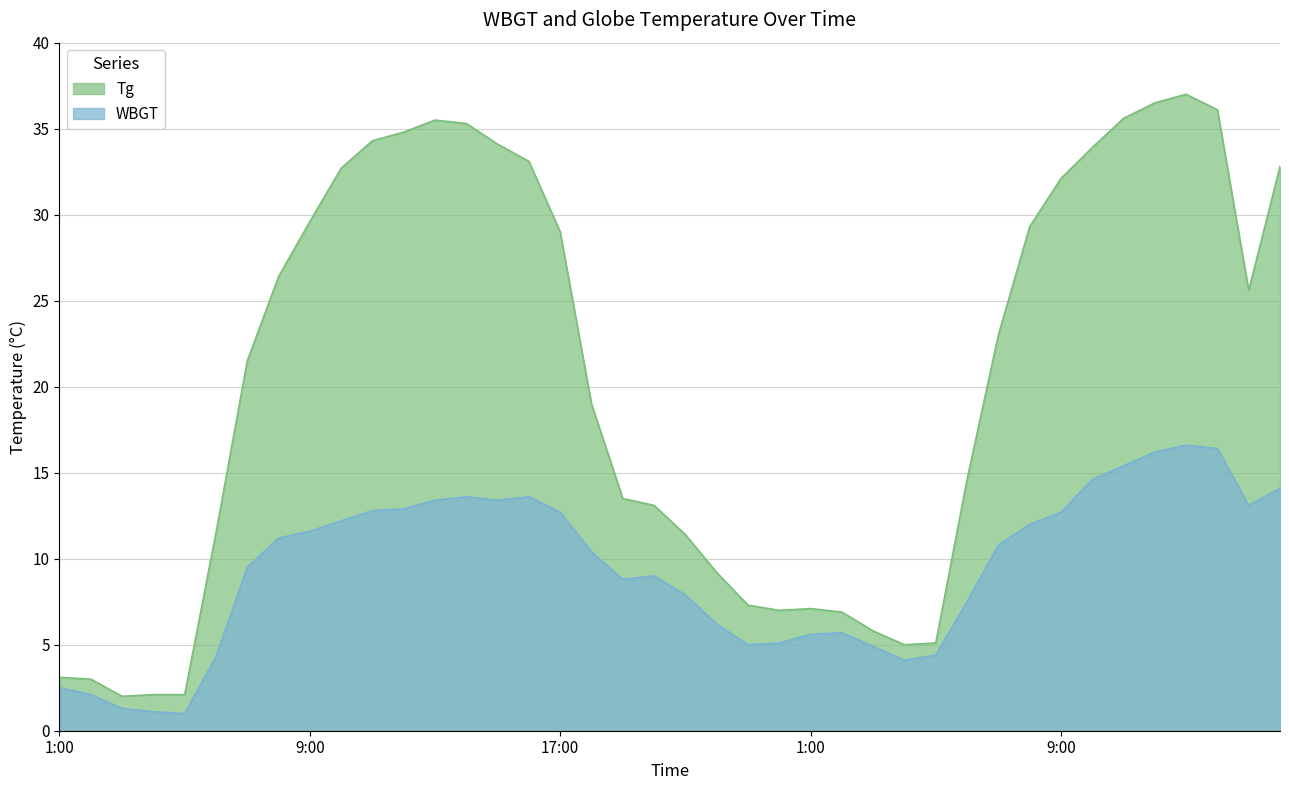

True or false: Tg and WBGT intersect in this chart.

False